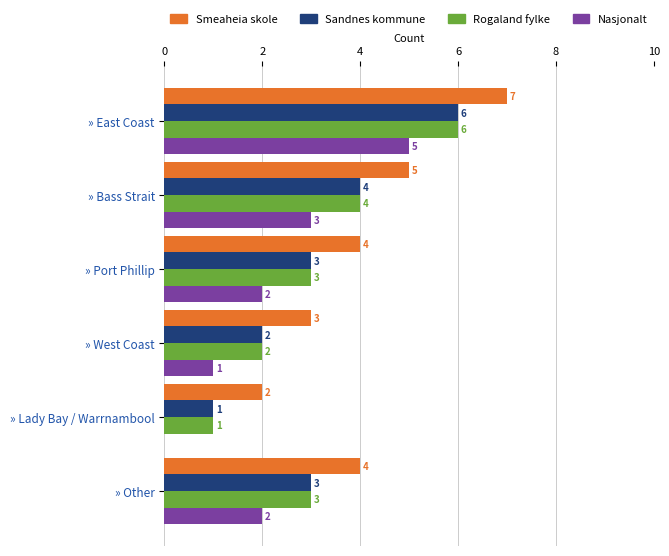

Is the value of Rogaland fylke at » Other greater than the value of Smeaheia skole at » Port Phillip?

No